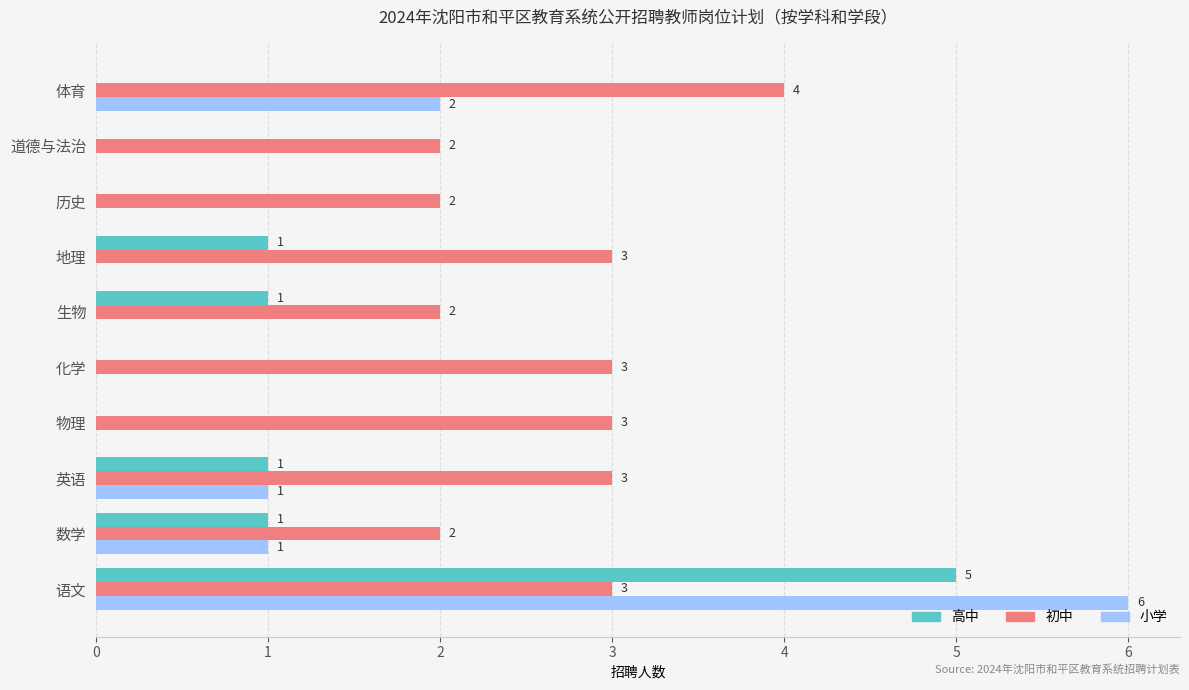

The 初中 series shows 1 at 语文. True or false?

False